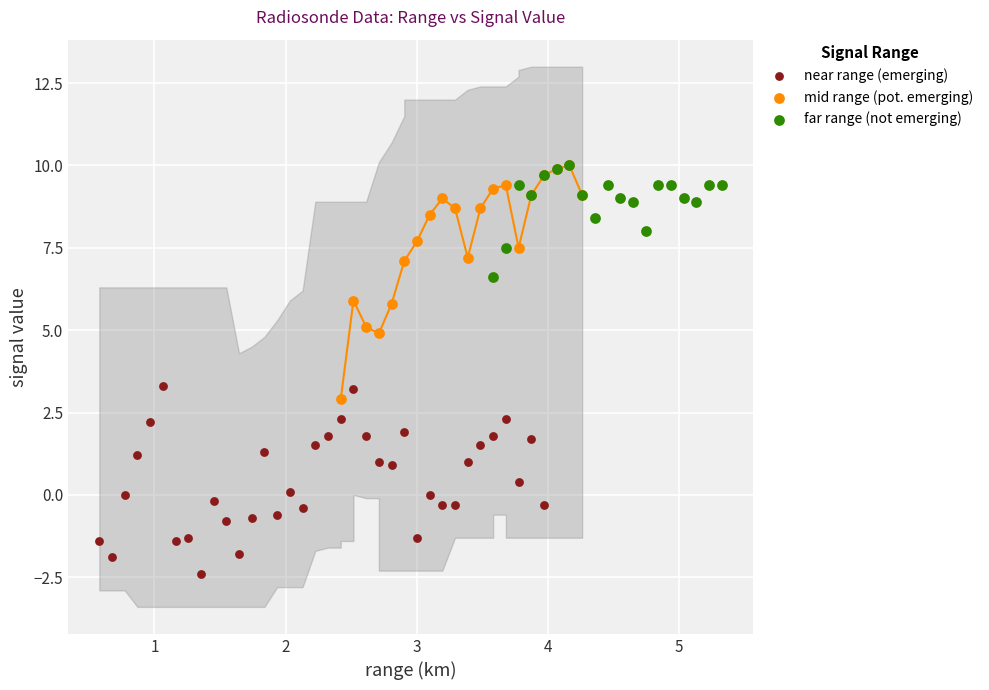

Which series reaches the minimum Y coordinate?

near range (emerging)